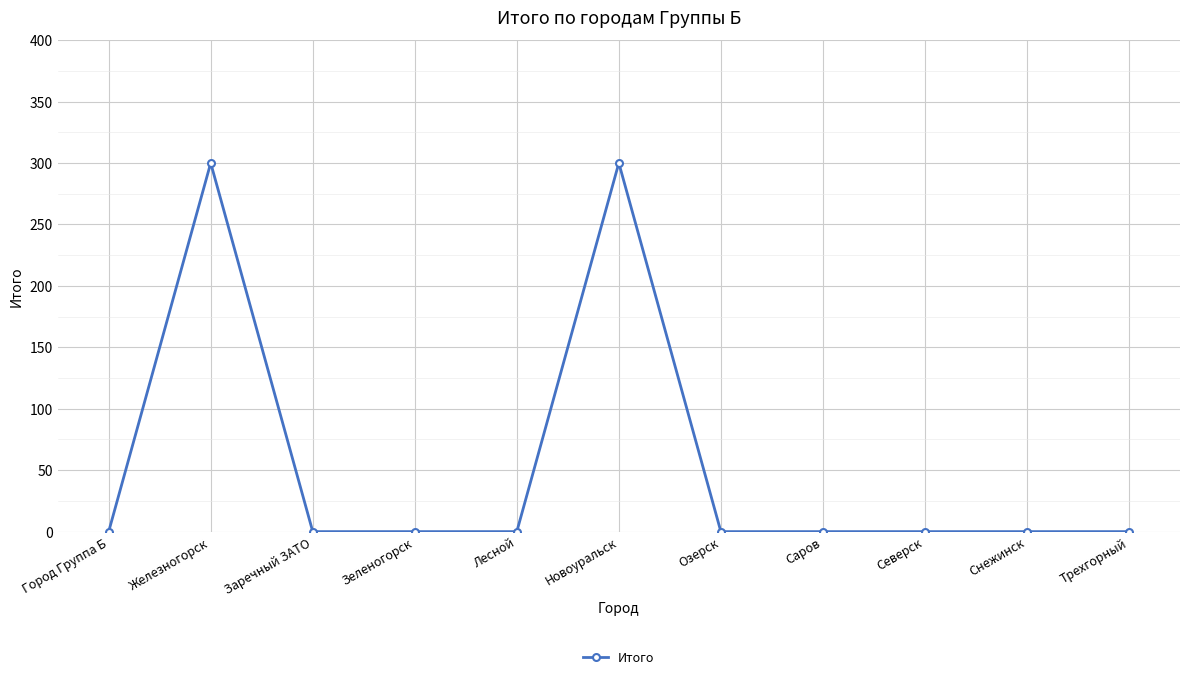

What position from the right is Снежинск?

2